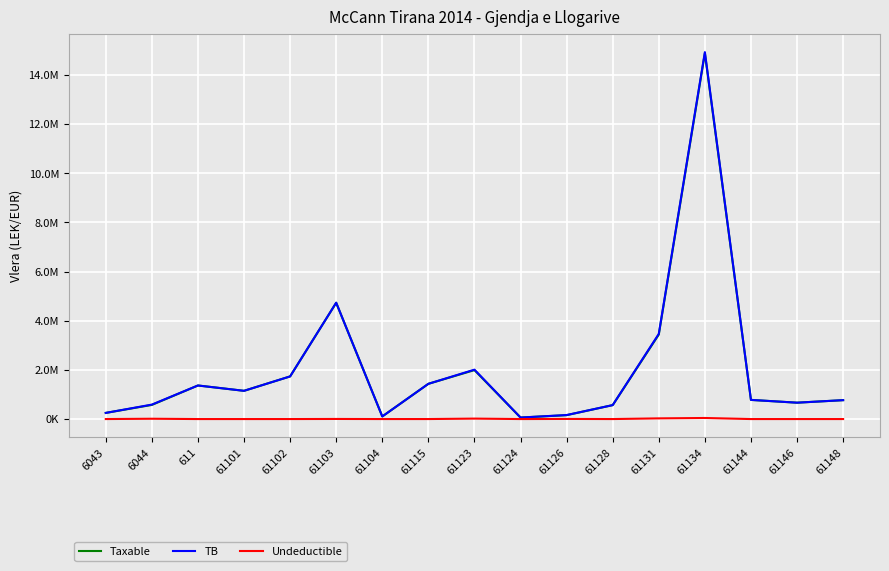

What value does the Taxable series have at 6044?

575296.9